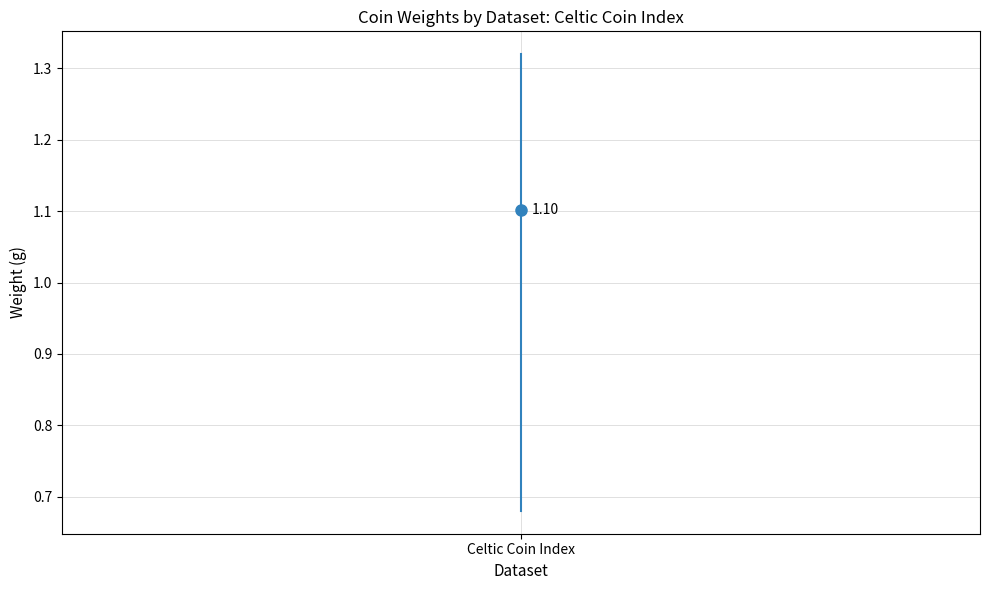

Which label corresponds to the smallest value in the chart?

Celtic Coin Index